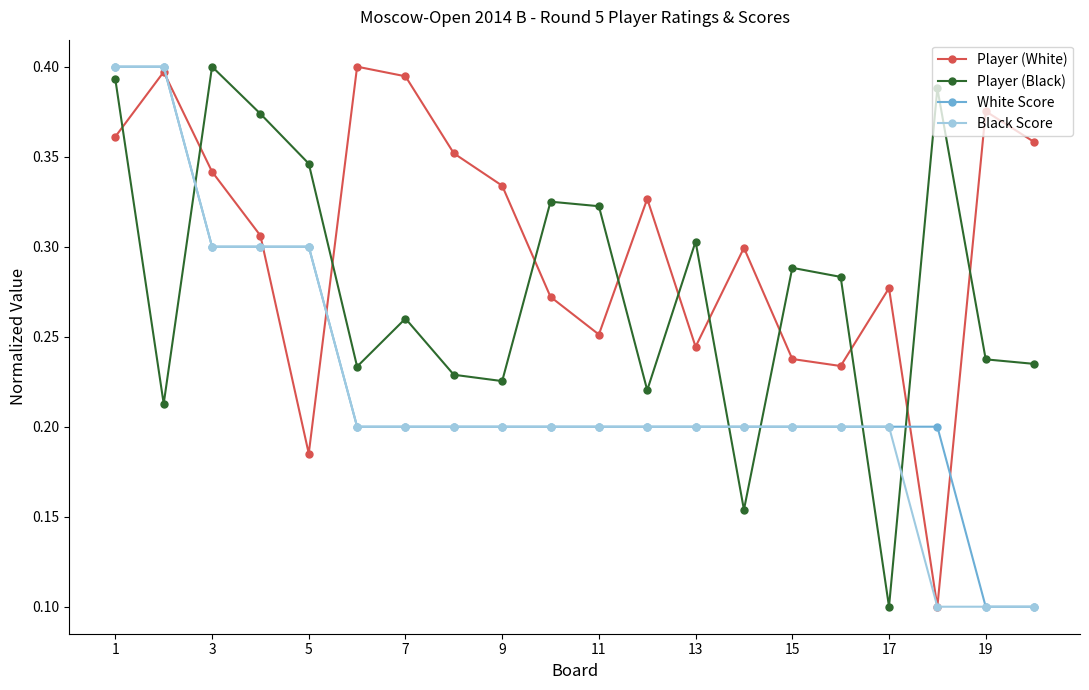

True or false: Player (Black) has more than 1 interior local peaks.

True